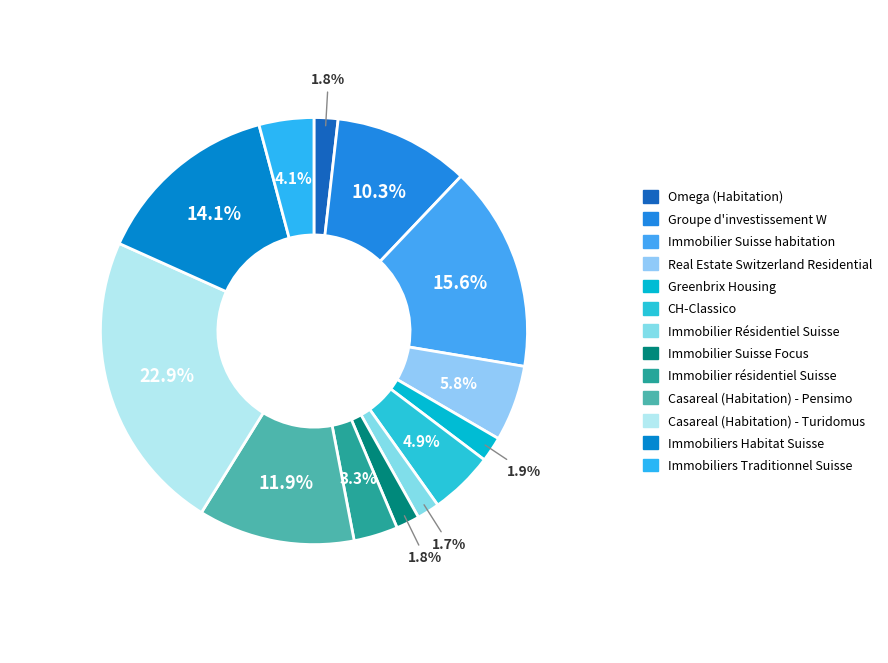

Which slice is the largest?

Casareal (Habitation) - Turidomus